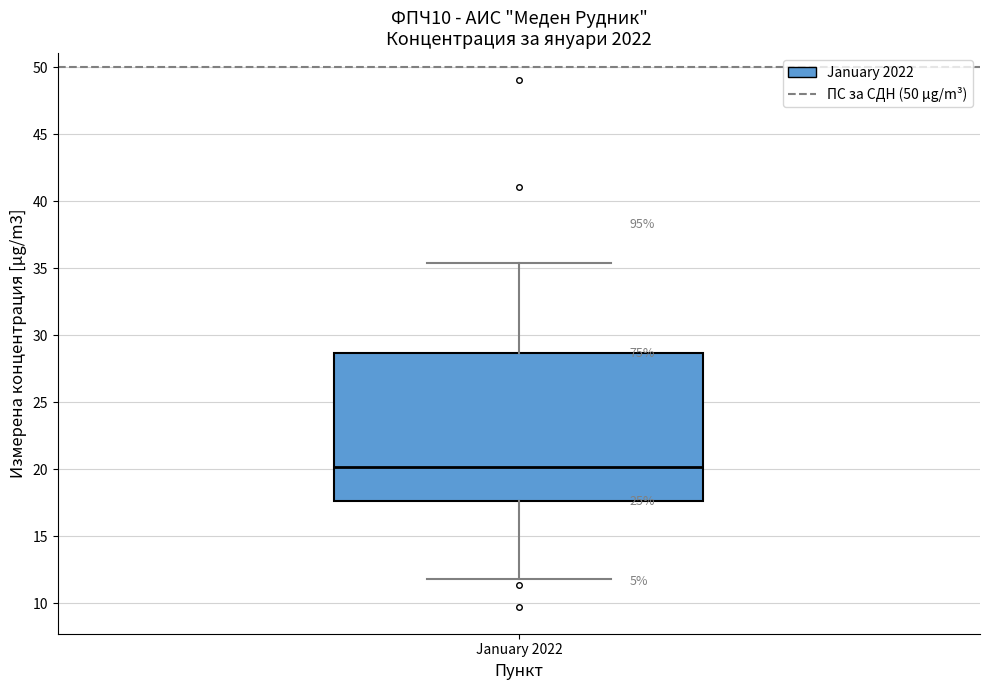

Transcribe this box plot: give where the median line is, the range the box spans, and where the two whiskers end, as read against the y-axis. The values are not printed on the chart, so give them approximately, as read against the axis.

median 20.0, box 17.5 to 28.5, whiskers 12.0 to 35.5